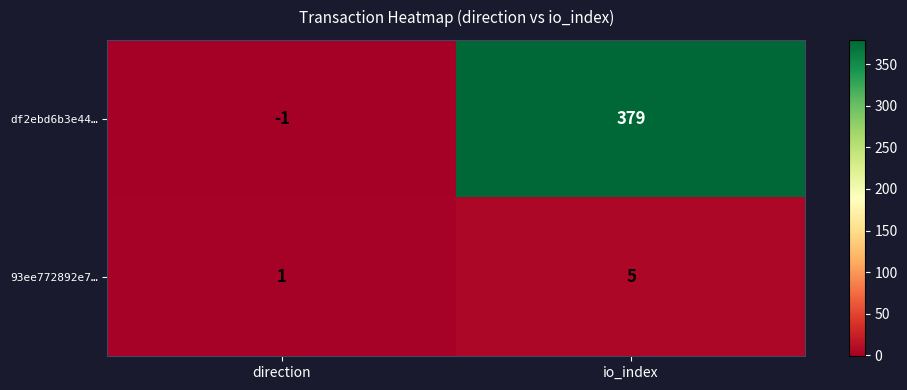

True or false: df2ebd6b3e44… has a value of -2 at direction.

False